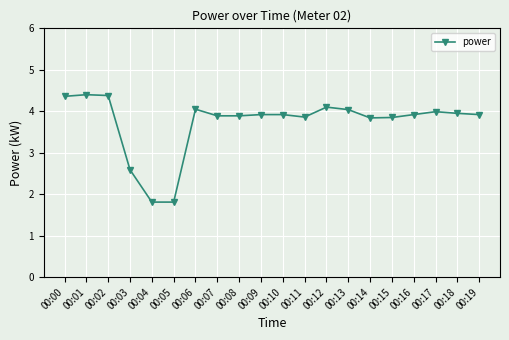

What is the sum of all values?

74.5